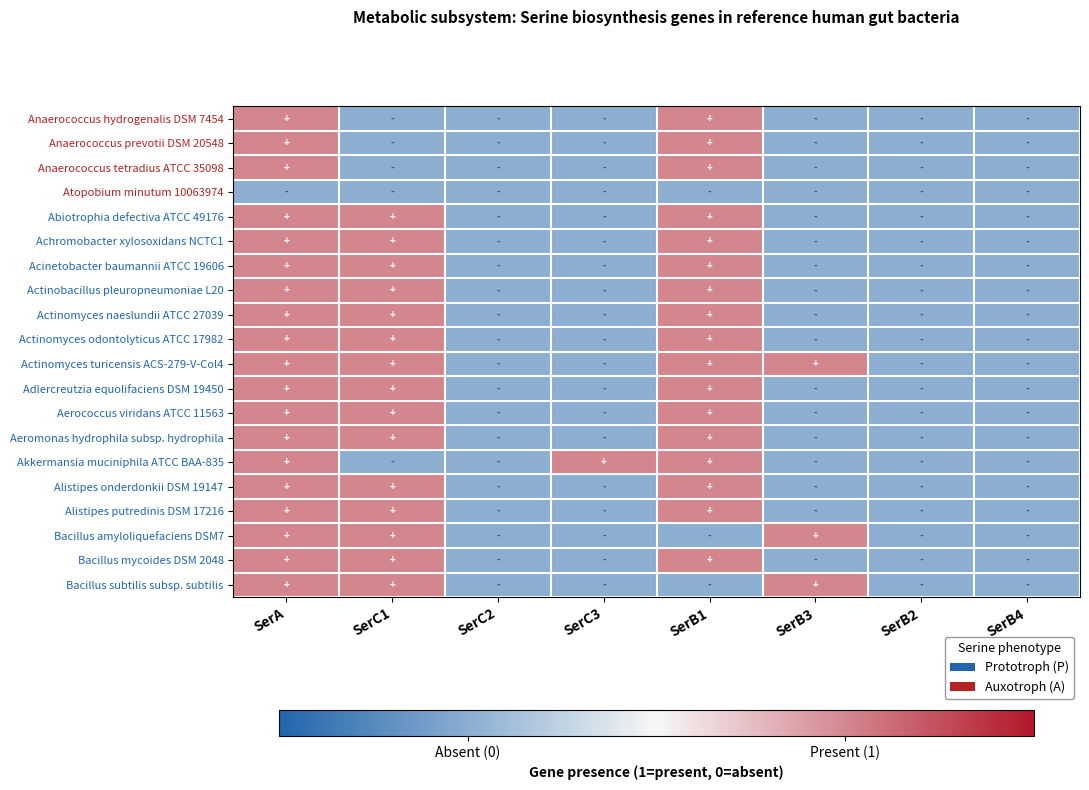

Reading left to right, what are all the values shown in this chart?

Anaerococcus hydrogenalis DSM 7454: SerA=1	SerC1=0	SerC2=0	SerC3=0	SerB1=1	SerB3=0	SerB2=0	SerB4=0
Anaerococcus prevotii DSM 20548: SerA=1	SerC1=0	SerC2=0	SerC3=0	SerB1=1	SerB3=0	SerB2=0	SerB4=0
Anaerococcus tetradius ATCC 35098: SerA=1	SerC1=0	SerC2=0	SerC3=0	SerB1=1	SerB3=0	SerB2=0	SerB4=0
Atopobium minutum 10063974: SerA=0	SerC1=0	SerC2=0	SerC3=0	SerB1=0	SerB3=0	SerB2=0	SerB4=0
Abiotrophia defectiva ATCC 49176: SerA=1	SerC1=1	SerC2=0	SerC3=0	SerB1=1	SerB3=0	SerB2=0	SerB4=0
Achromobacter xylosoxidans NCTC1: SerA=1	SerC1=1	SerC2=0	SerC3=0	SerB1=1	SerB3=0	SerB2=0	SerB4=0
Acinetobacter baumannii ATCC 19606: SerA=1	SerC1=1	SerC2=0	SerC3=0	SerB1=1	SerB3=0	SerB2=0	SerB4=0
Actinobacillus pleuropneumoniae L20: SerA=1	SerC1=1	SerC2=0	SerC3=0	SerB1=1	SerB3=0	SerB2=0	SerB4=0
Actinomyces naeslundii ATCC 27039: SerA=1	SerC1=1	SerC2=0	SerC3=0	SerB1=1	SerB3=0	SerB2=0	SerB4=0
Actinomyces odontolyticus ATCC 17982: SerA=1	SerC1=1	SerC2=0	SerC3=0	SerB1=1	SerB3=0	SerB2=0	SerB4=0
Actinomyces turicensis ACS-279-V-Col4: SerA=1	SerC1=1	SerC2=0	SerC3=0	SerB1=1	SerB3=1	SerB2=0	SerB4=0
Adlercreutzia equolifaciens DSM 19450: SerA=1	SerC1=1	SerC2=0	SerC3=0	SerB1=1	SerB3=0	SerB2=0	SerB4=0
Aerococcus viridans ATCC 11563: SerA=1	SerC1=1	SerC2=0	SerC3=0	SerB1=1	SerB3=0	SerB2=0	SerB4=0
Aeromonas hydrophila subsp. hydrophila: SerA=1	SerC1=1	SerC2=0	SerC3=0	SerB1=1	SerB3=0	SerB2=0	SerB4=0
Akkermansia muciniphila ATCC BAA-835: SerA=1	SerC1=0	SerC2=0	SerC3=1	SerB1=1	SerB3=0	SerB2=0	SerB4=0
Alistipes onderdonkii DSM 19147: SerA=1	SerC1=1	SerC2=0	SerC3=0	SerB1=1	SerB3=0	SerB2=0	SerB4=0
Alistipes putredinis DSM 17216: SerA=1	SerC1=1	SerC2=0	SerC3=0	SerB1=1	SerB3=0	SerB2=0	SerB4=0
Bacillus amyloliquefaciens DSM7: SerA=1	SerC1=1	SerC2=0	SerC3=0	SerB1=0	SerB3=1	SerB2=0	SerB4=0
Bacillus mycoides DSM 2048: SerA=1	SerC1=1	SerC2=0	SerC3=0	SerB1=1	SerB3=0	SerB2=0	SerB4=0
Bacillus subtilis subsp. subtilis: SerA=1	SerC1=1	SerC2=0	SerC3=0	SerB1=0	SerB3=1	SerB2=0	SerB4=0